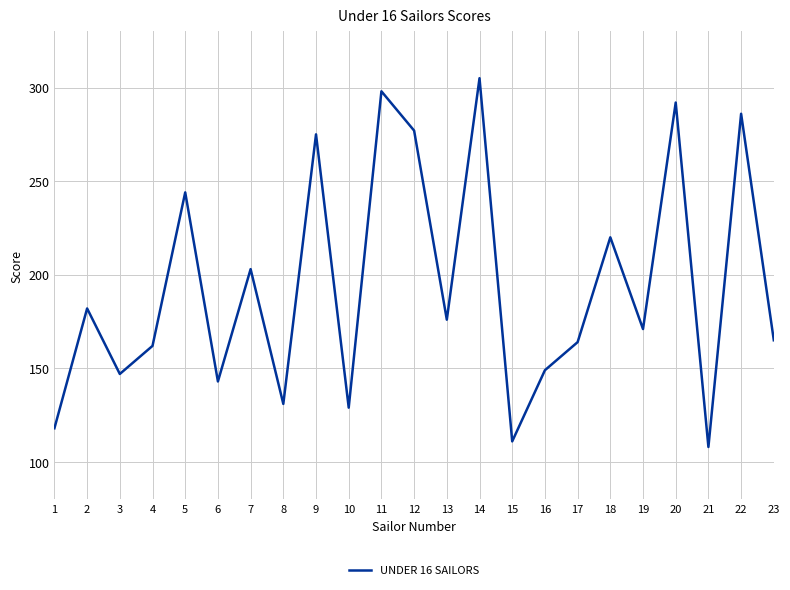

What is the difference between the values at 14 and 9?

30